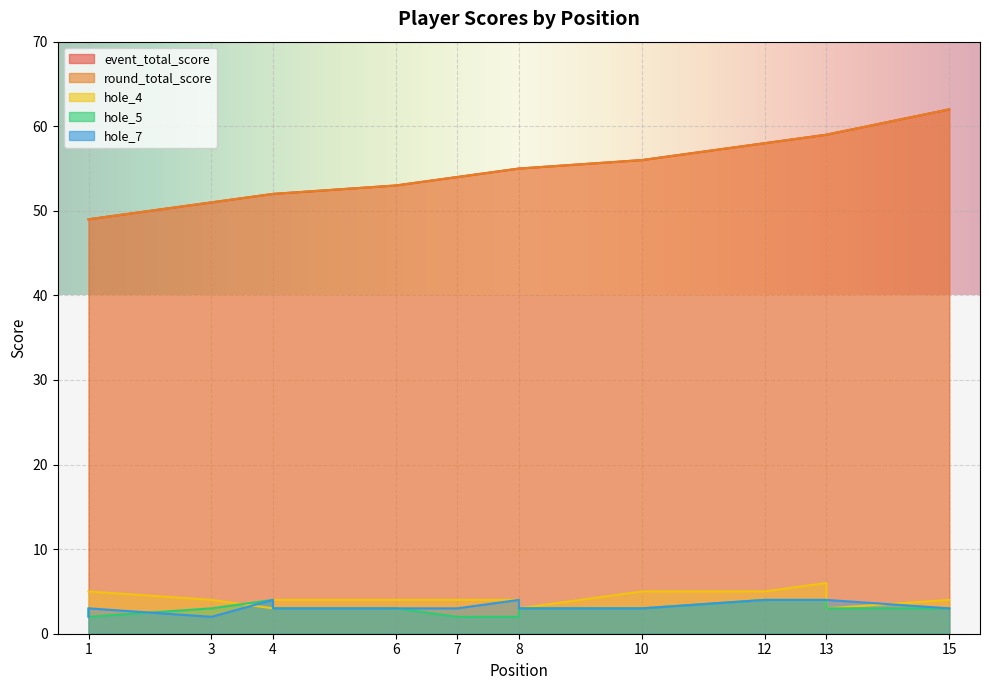

What is the smallest value displayed?

2